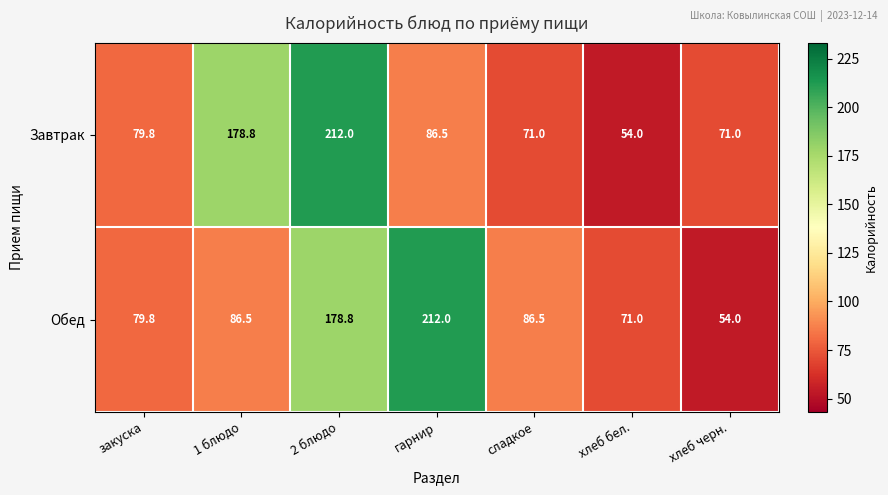

Rank the series at сладкое from highest to lowest value.

Обед, Завтрак